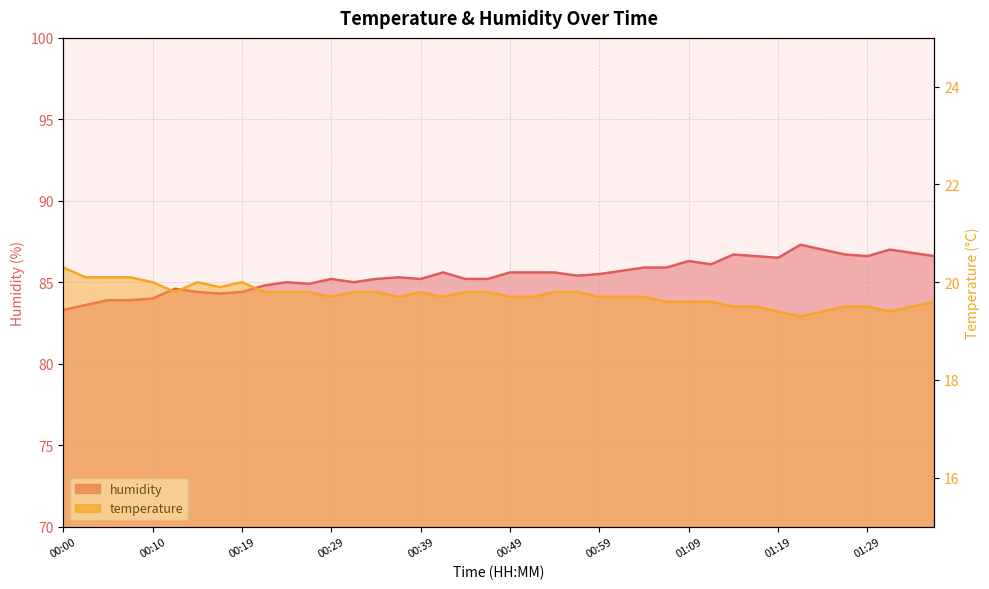

Is it true that temperature equals 35.5 at 00:10?

False